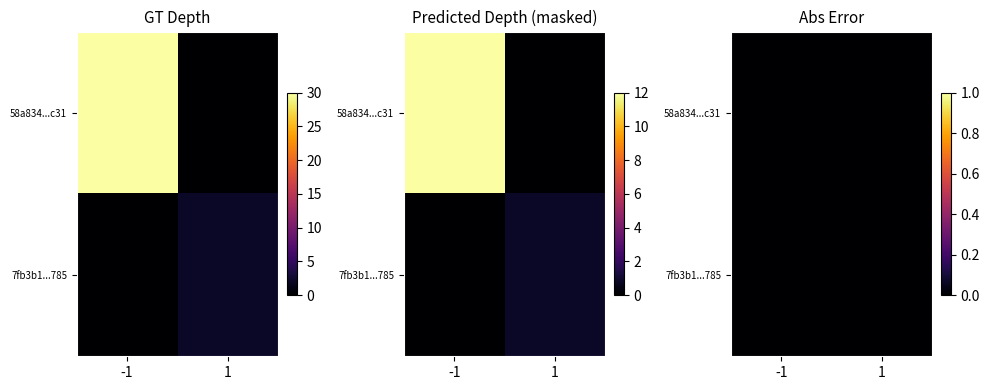

True or false: 7fb3b1fc8a2b1c1d636c1fd799fb36542078785 has a value of 1 at direction.

True